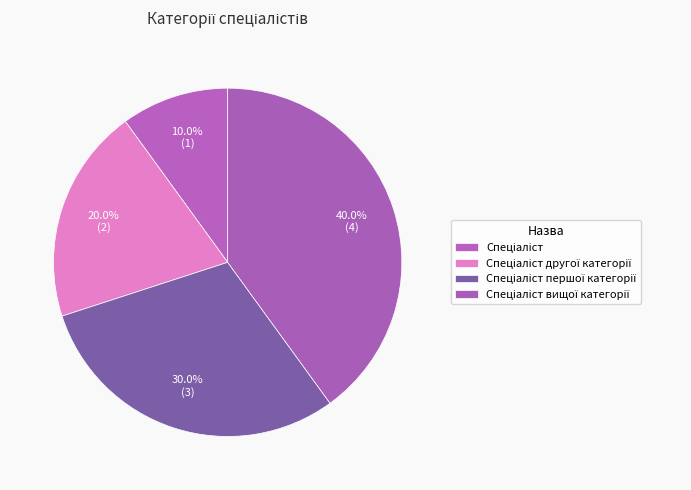

Count the number of slices in the pie.

4